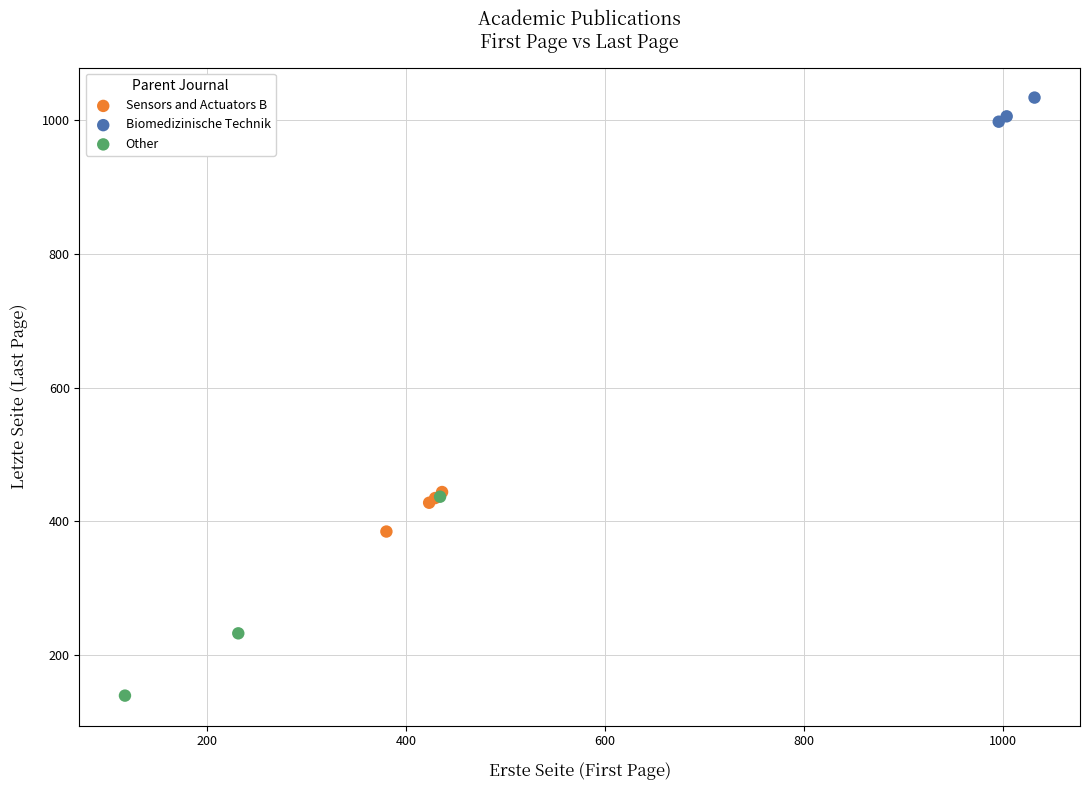

Which series contains the highest Y value?

Biomedizinische Technik